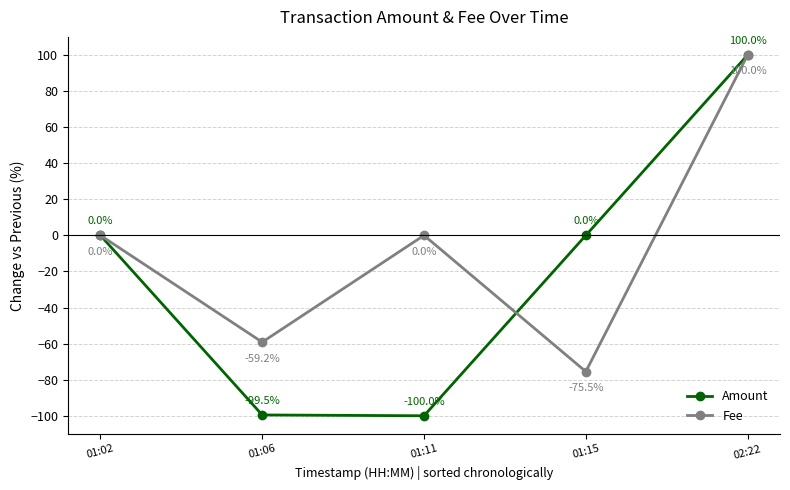

Reading left to right, list all the values displayed in this chart.

Amount: 01:02=0.0	01:06=-99.5	01:11=-100.0	01:15=0.0	02:22=100.0
Fee: 01:02=0.0	01:06=-59.2	01:11=0.0	01:15=-75.5	02:22=100.0